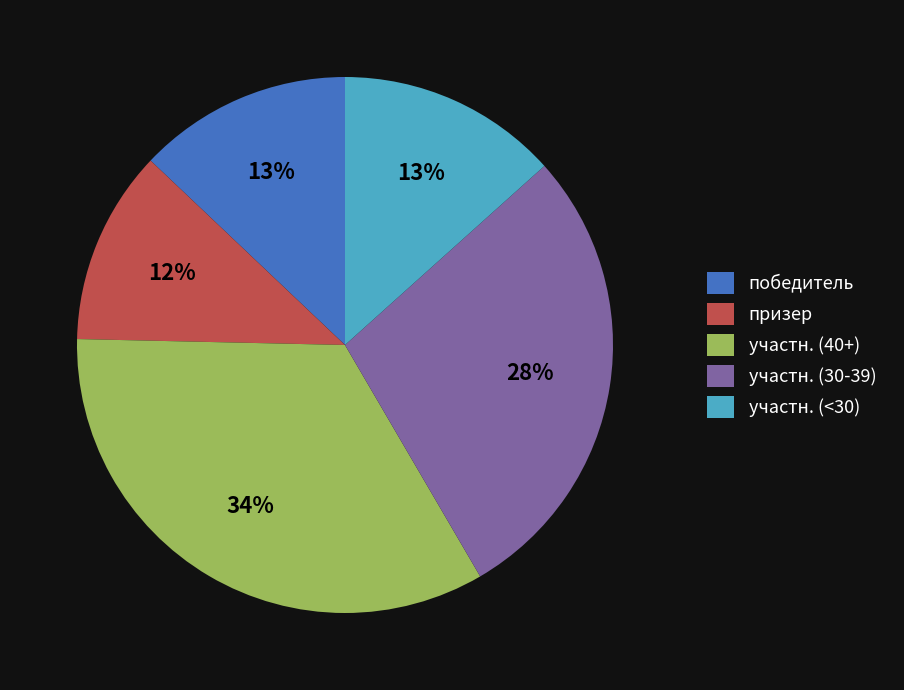

To the nearest percent, what is the average slice percentage?

20%